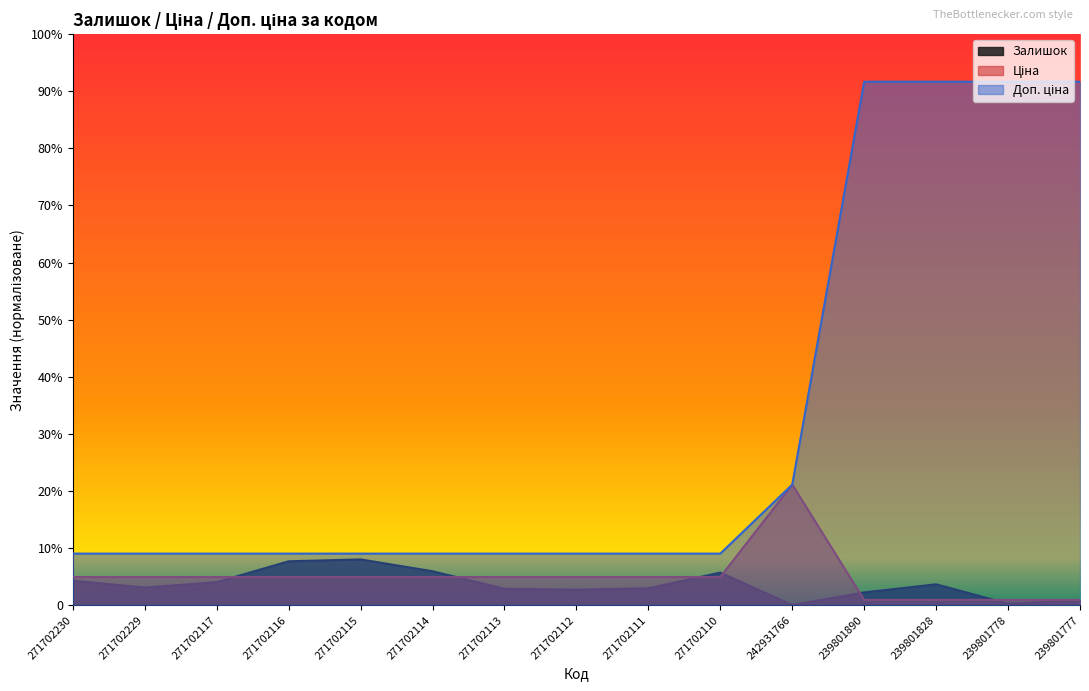

True or false: Залишок and Доп. ціна cross at least once.

False